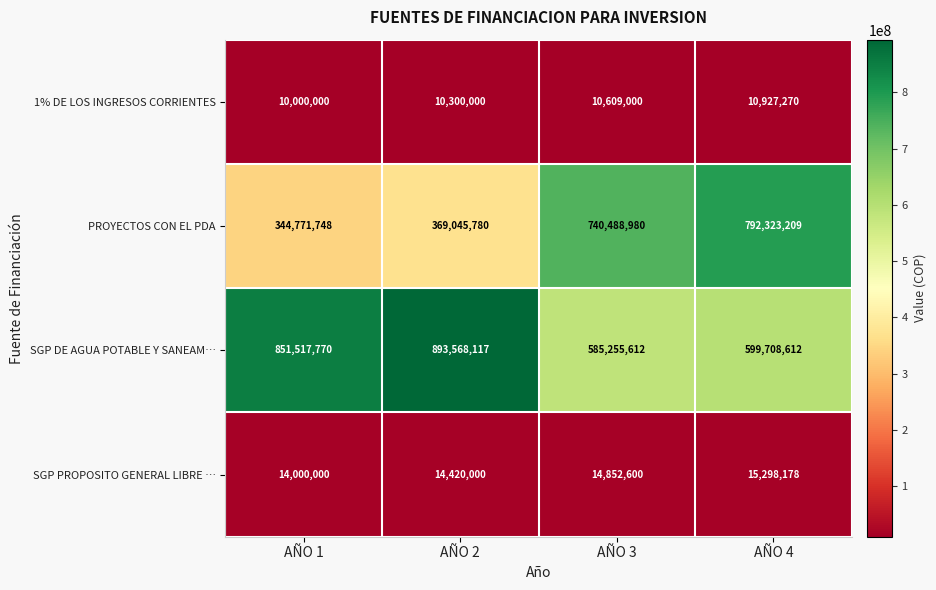

List the series in order of their peak value, lowest first.

1% DE LOS INGRESOS CORRIENTES, SGP PROPOSITO GENERAL LIBRE …, PROYECTOS CON EL PDA, SGP DE AGUA POTABLE Y SANEAM…